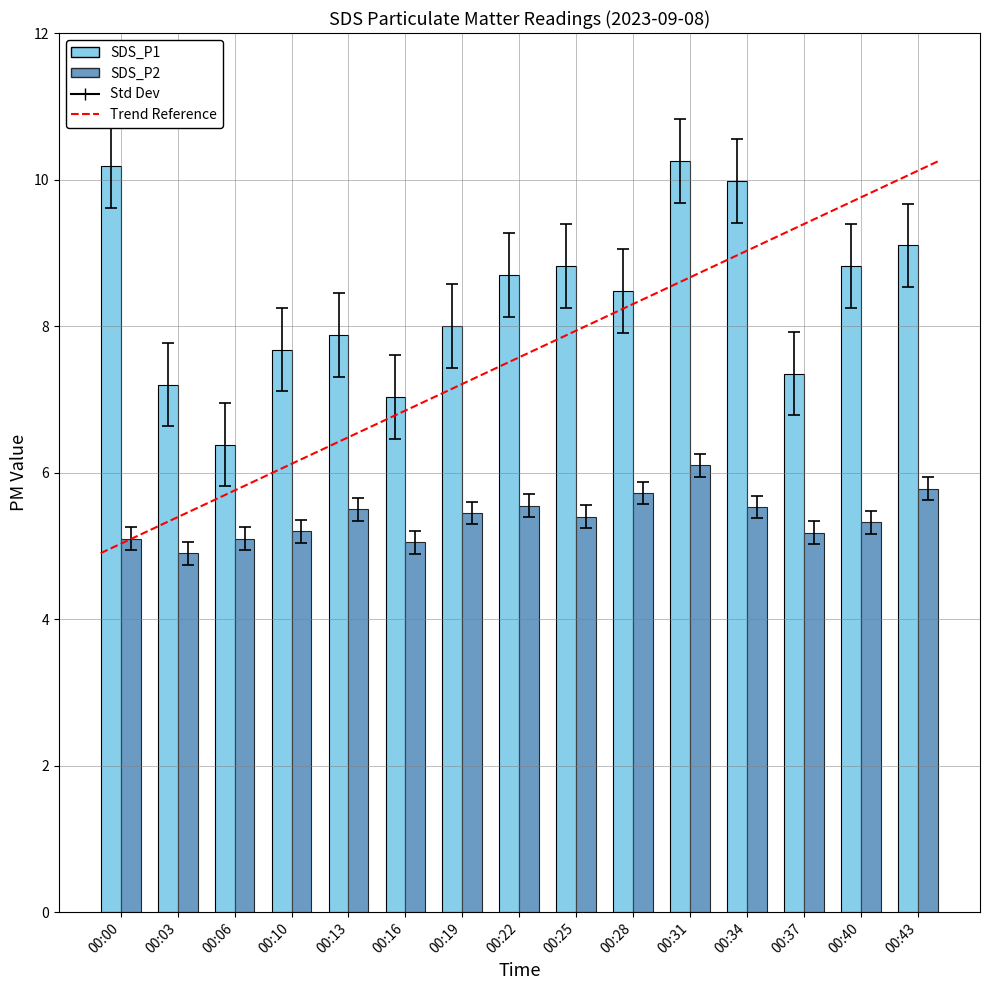

What is the sum of all SDS_P2 values?

80.9